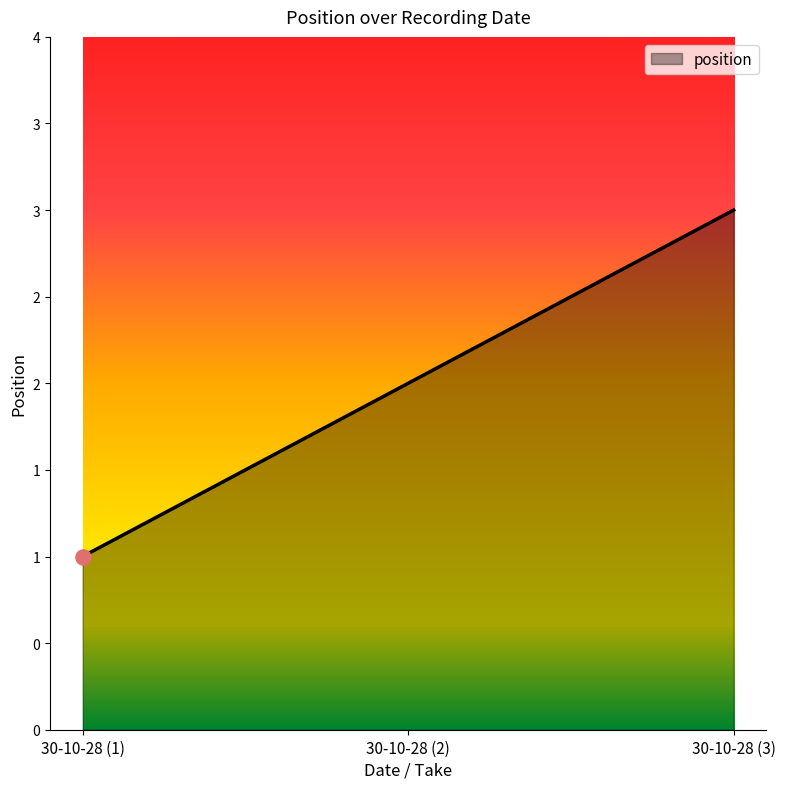

Between 30-10-28 (3) and 30-10-28 (1), which is larger?

30-10-28 (3)